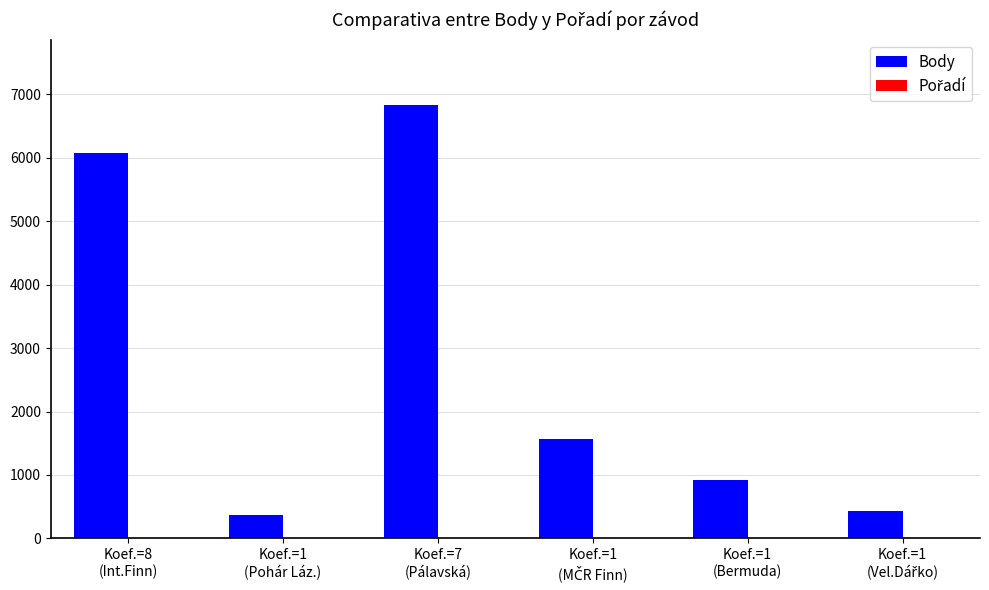

What is the greatest value displayed?

6832